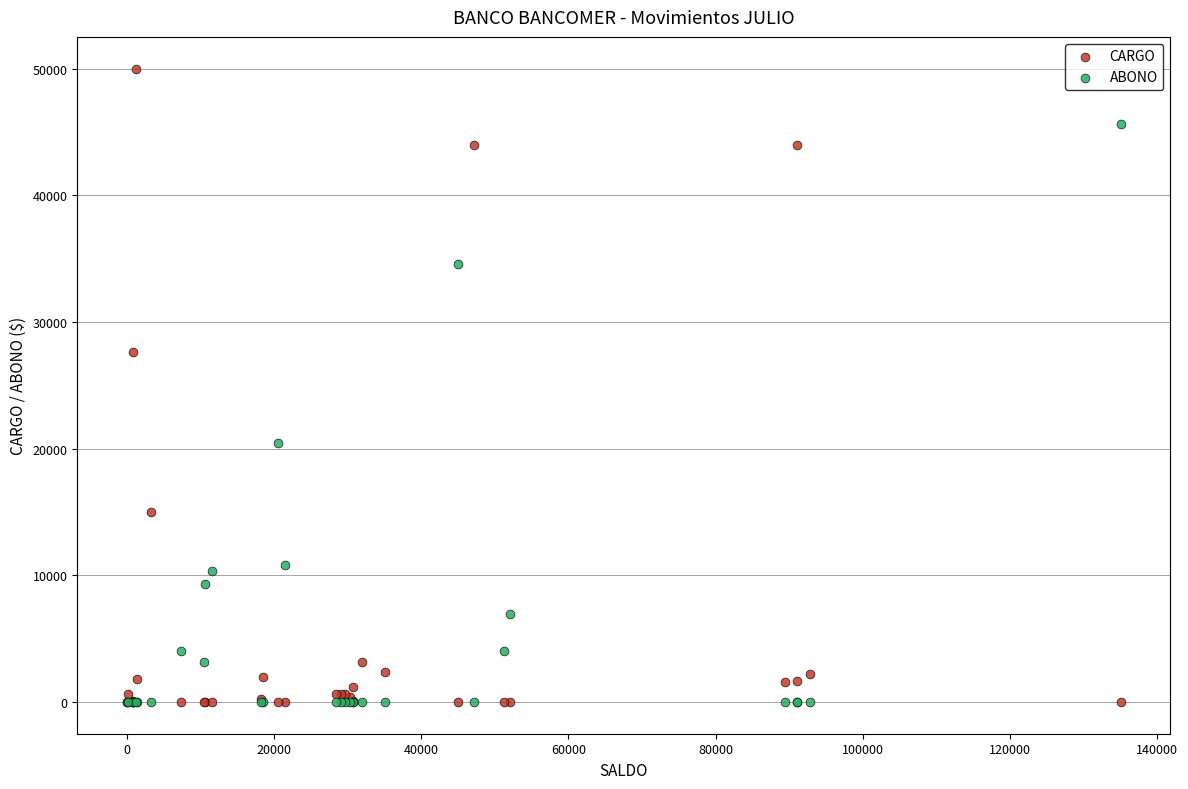

Across all series, what Y value is closest to 25000?

27637.0